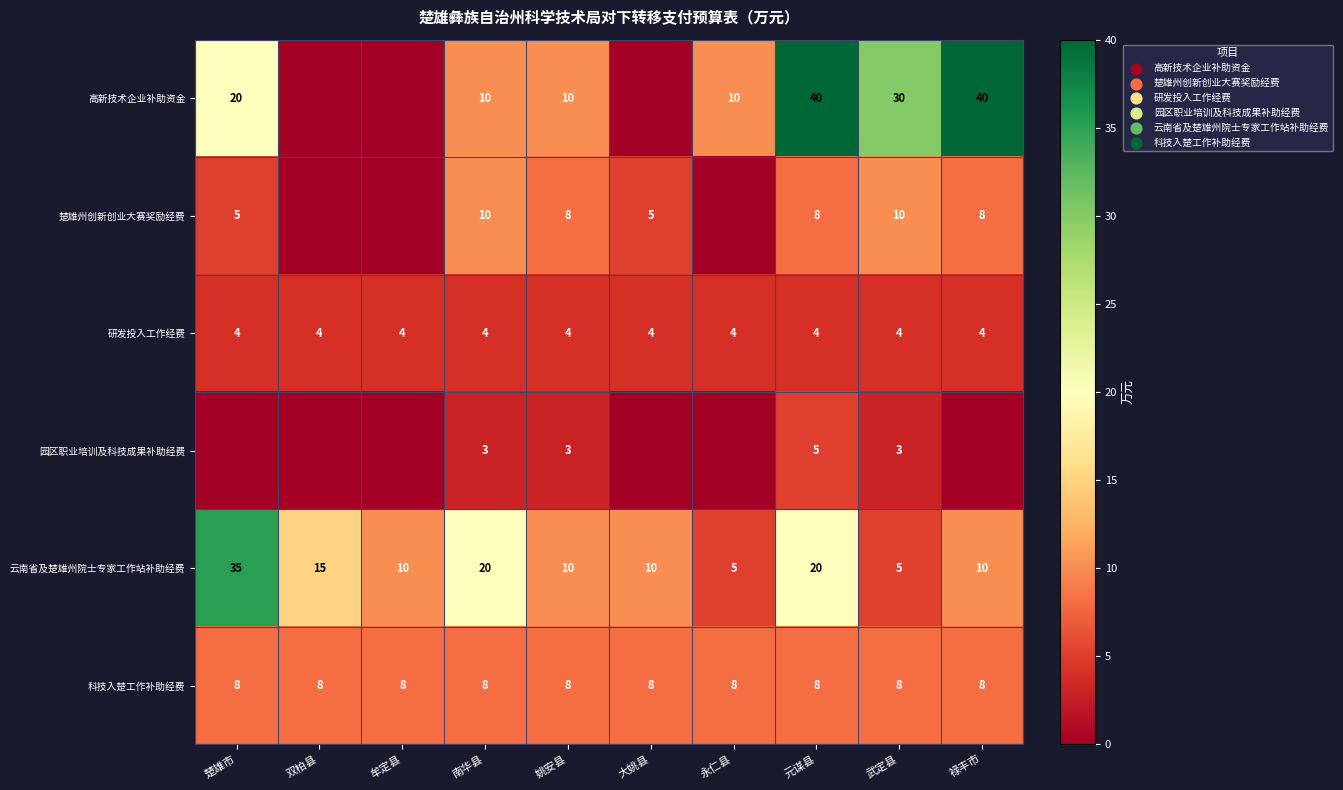

What is the maximum value for 科技入楚工作补助经费?

8